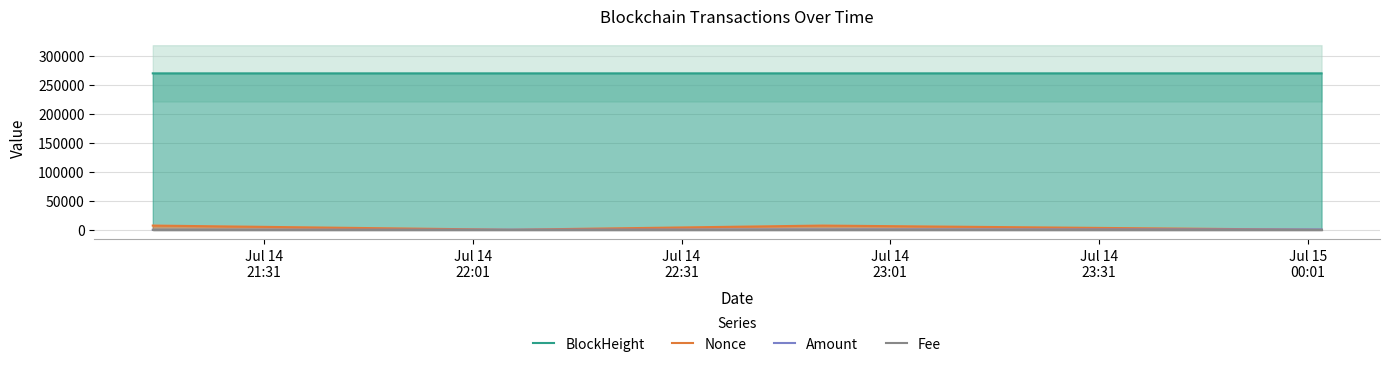

What is the highest value of the Nonce series?

7267.0